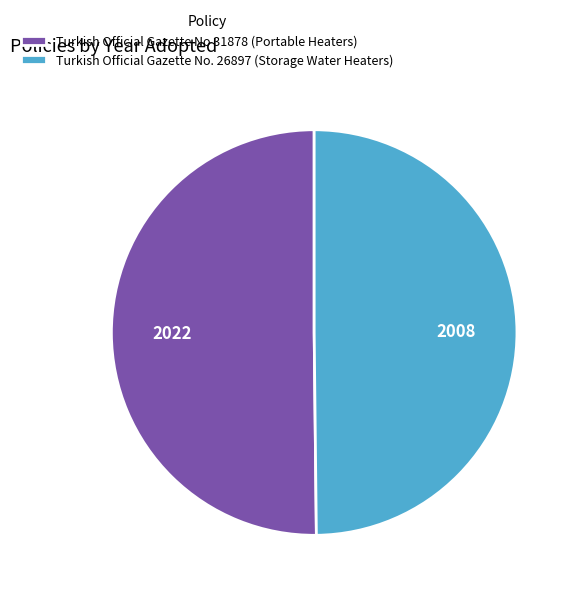

The Turkish Official Gazette No. 26897 (Storage Water Heaters) slice represents 50% of the pie. True or false?

True